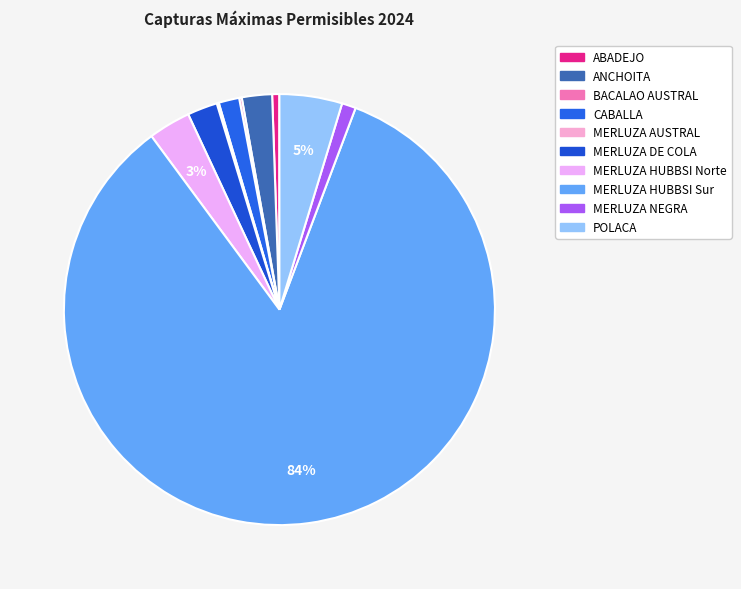

To the nearest percent, what is the average slice percentage?

10%